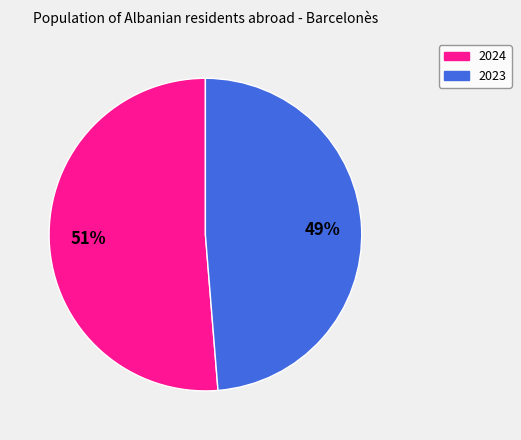

Does any single category account for the majority?

Yes